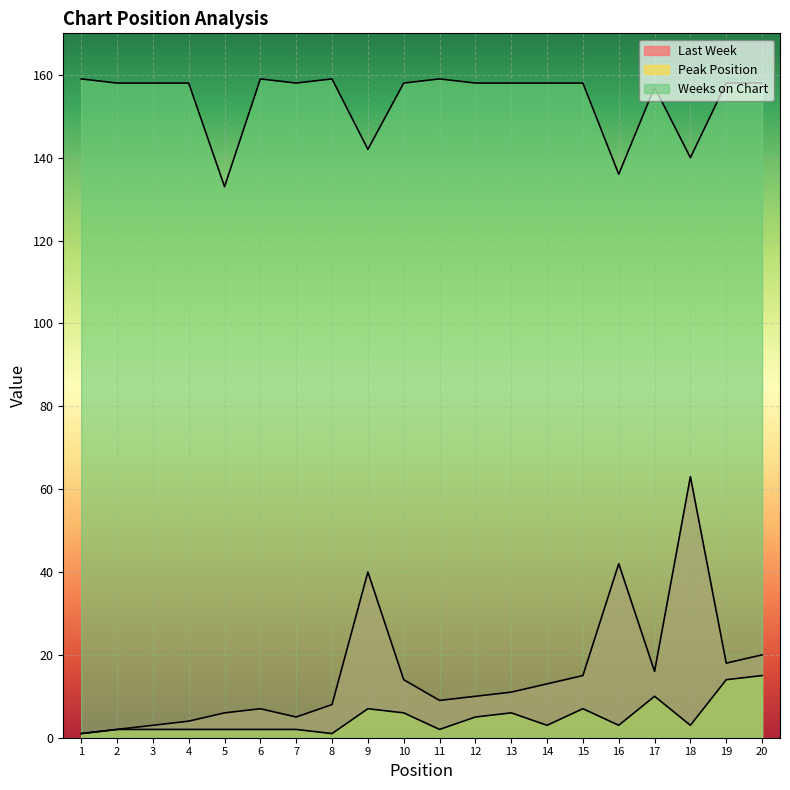

At which category does the chart reach its peak across all series?

1